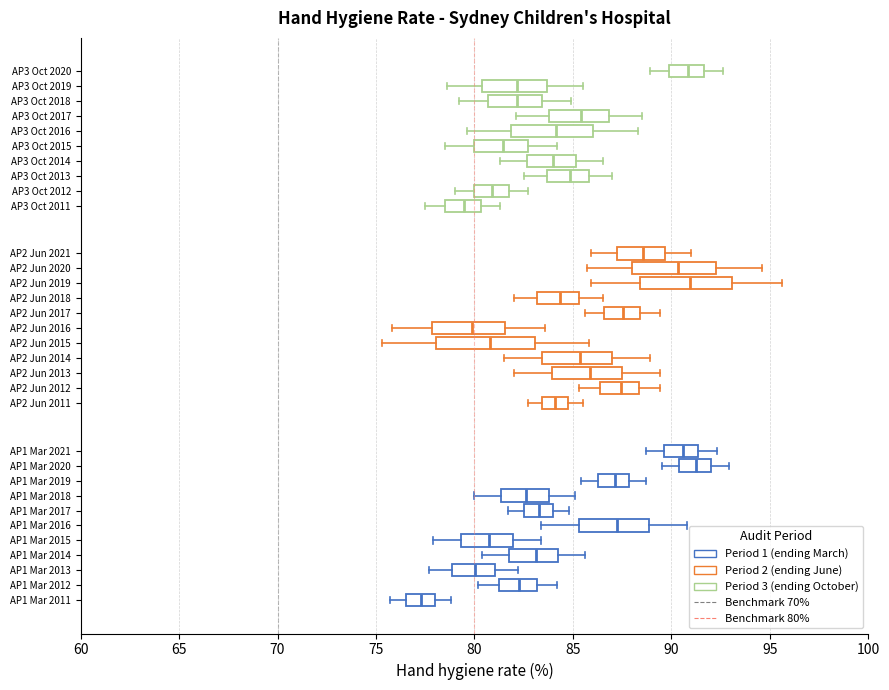

Where is the left edge of the box for AP1 Mar 2021 on the x-axis? The values are not printed on the chart, so give them approximately, as read against the axis.

89.5